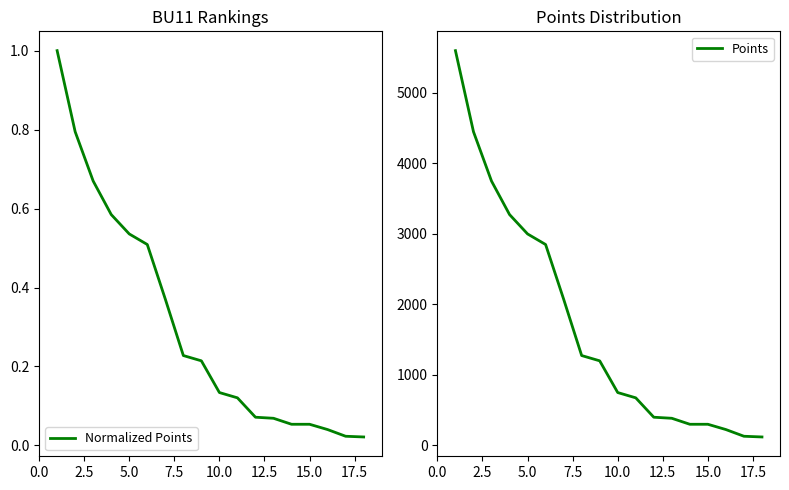

Is the value of Points at 16 greater than the value of Normalized Points at 13?

Yes